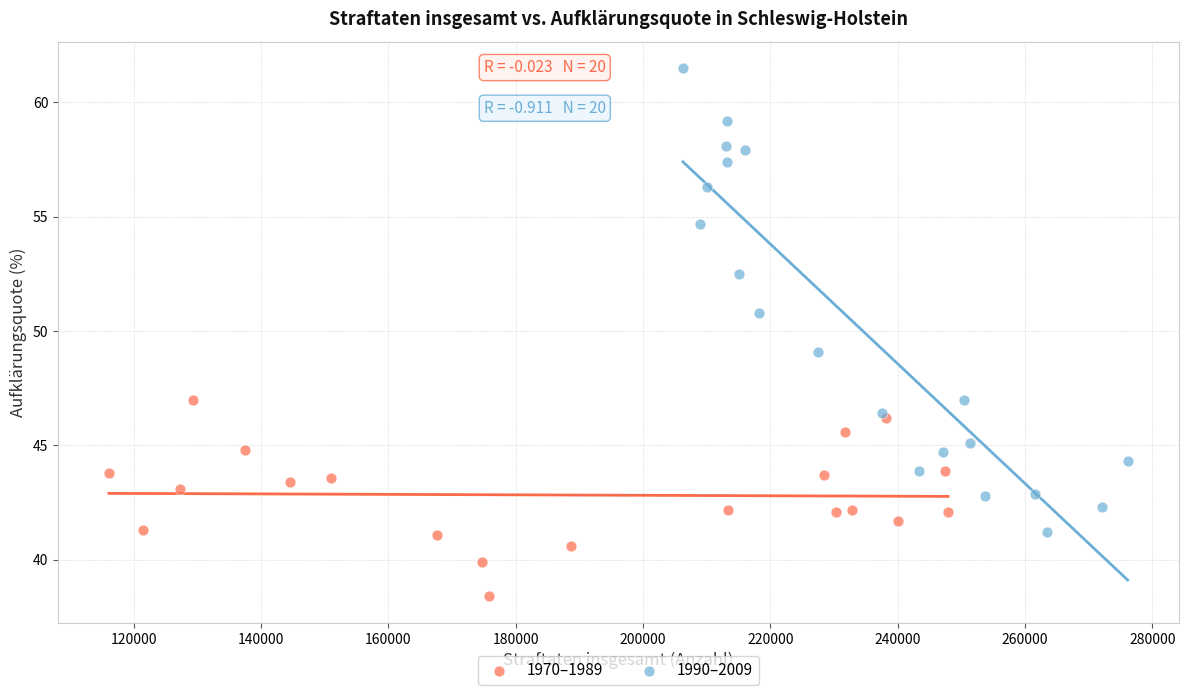

Which series reaches the maximum Y coordinate?

1990–2009